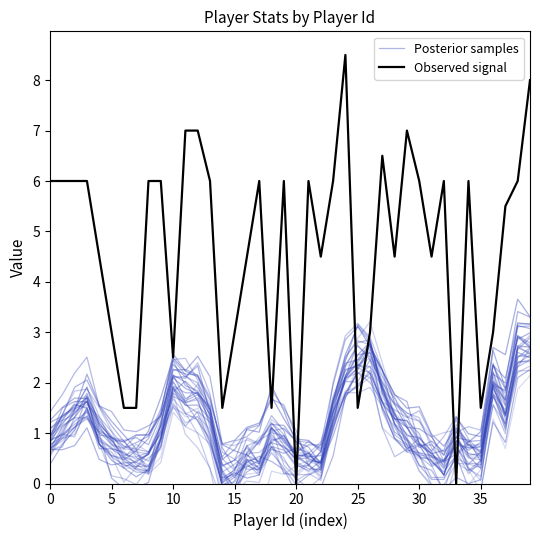

What is the average value of the Posterior samples series?

1.3